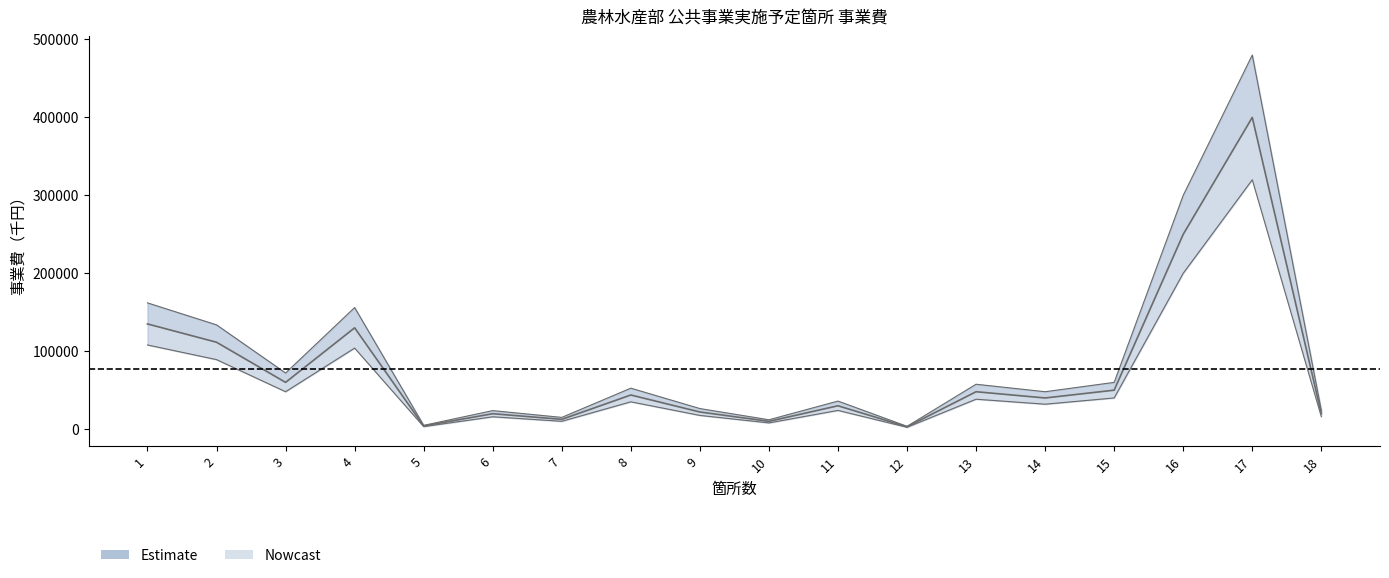

Reading left to right, transcribe all the data shown in this chart.

135000	111500	60000	130000	4038	19800	12540	43800	22000	10000	30000	3000	48000	40000	50000	250000	400000	20000